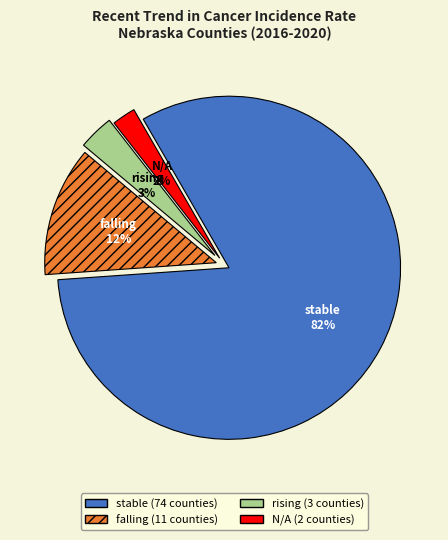

How many segments does this pie chart have?

4